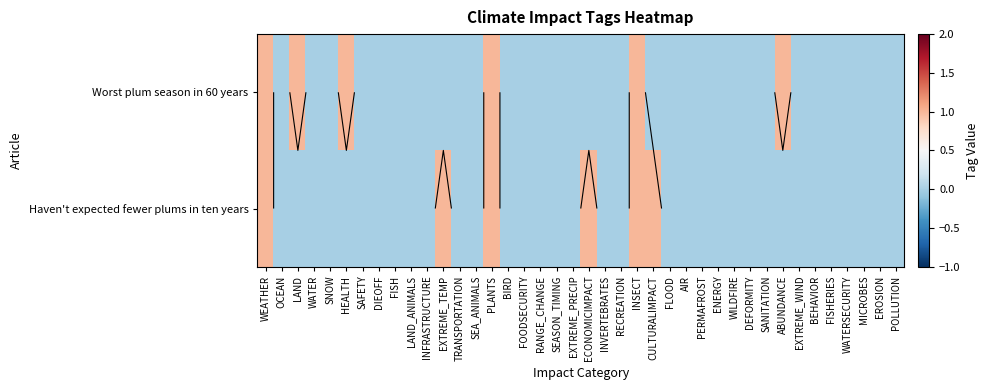

Is it true that Haven't expected fewer plums in ten years equals 0 at SEA_ANIMALS?

False